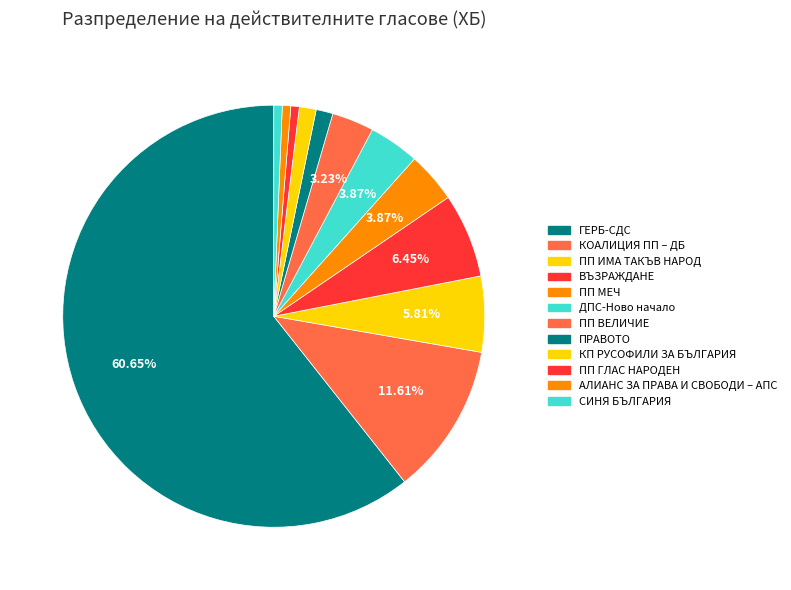

Approximately how many times larger is the value at СИНЯ БЪЛГАРИЯ compared to ПП ВЕЛИЧИЕ?

0.2